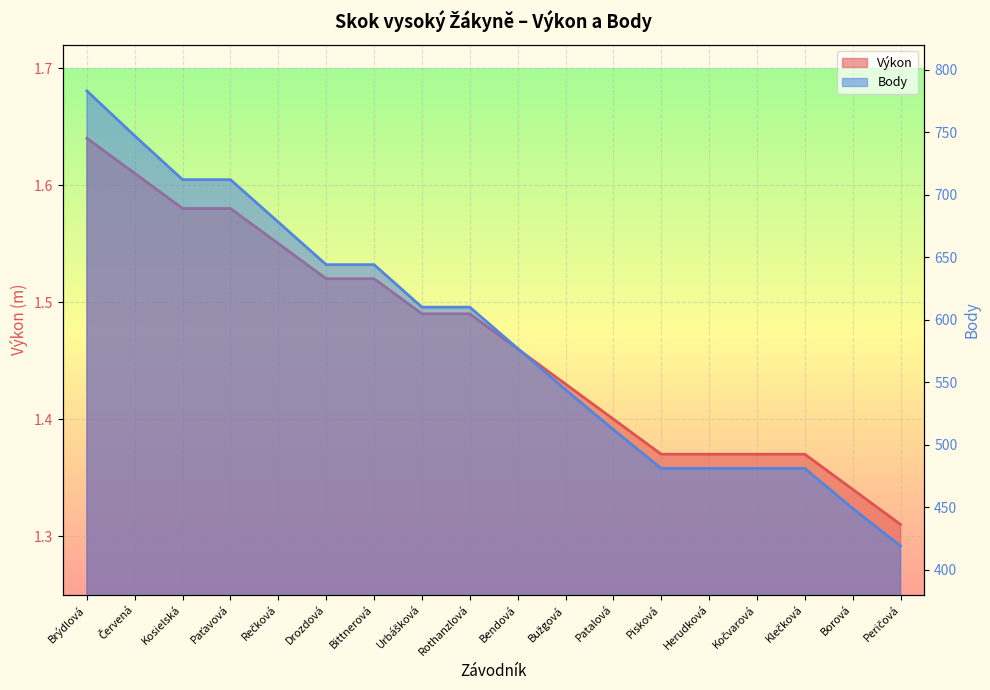

Reading left to right, extract all data points from this chart.

Výkon: Brýdlová=1.6	Červená=1.6	Kosielská=1.6	Paťavová=1.6	Rečková=1.6	Drozdová=1.5	Bittnerová=1.5	Urbášková=1.5	Rothanzlová=1.5	Bendová=1.5	Bužgová=1.4	Patalová=1.4	Pisková=1.4	Herudková=1.4	Kočvarová=1.4	Klečková=1.4	Borová=1.3	Peričová=1.3
Body: Brýdlová=783.0	Červená=747.0	Kosielská=712.0	Paťavová=712.0	Rečková=678.0	Drozdová=644.0	Bittnerová=644.0	Urbášková=610.0	Rothanzlová=610.0	Bendová=577.0	Bužgová=544.0	Patalová=512.0	Pisková=481.0	Herudková=481.0	Kočvarová=481.0	Klečková=481.0	Borová=449.0	Peričová=419.0